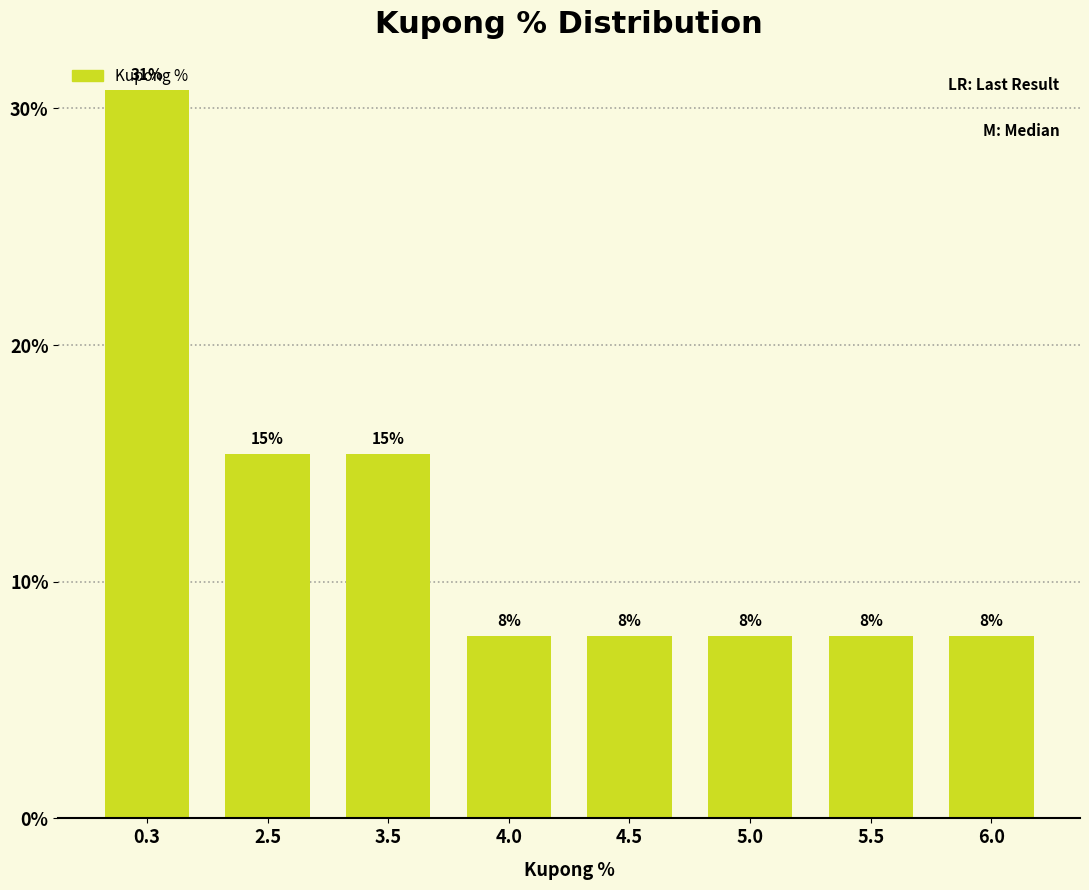

Are the bars horizontal?

No